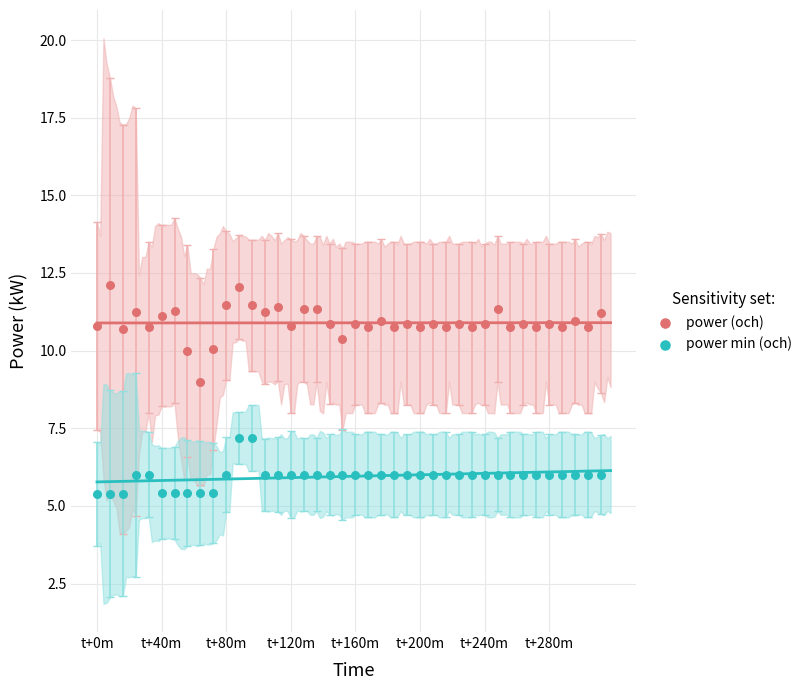

Which series has the largest Y range (max minus min)?

power (och)